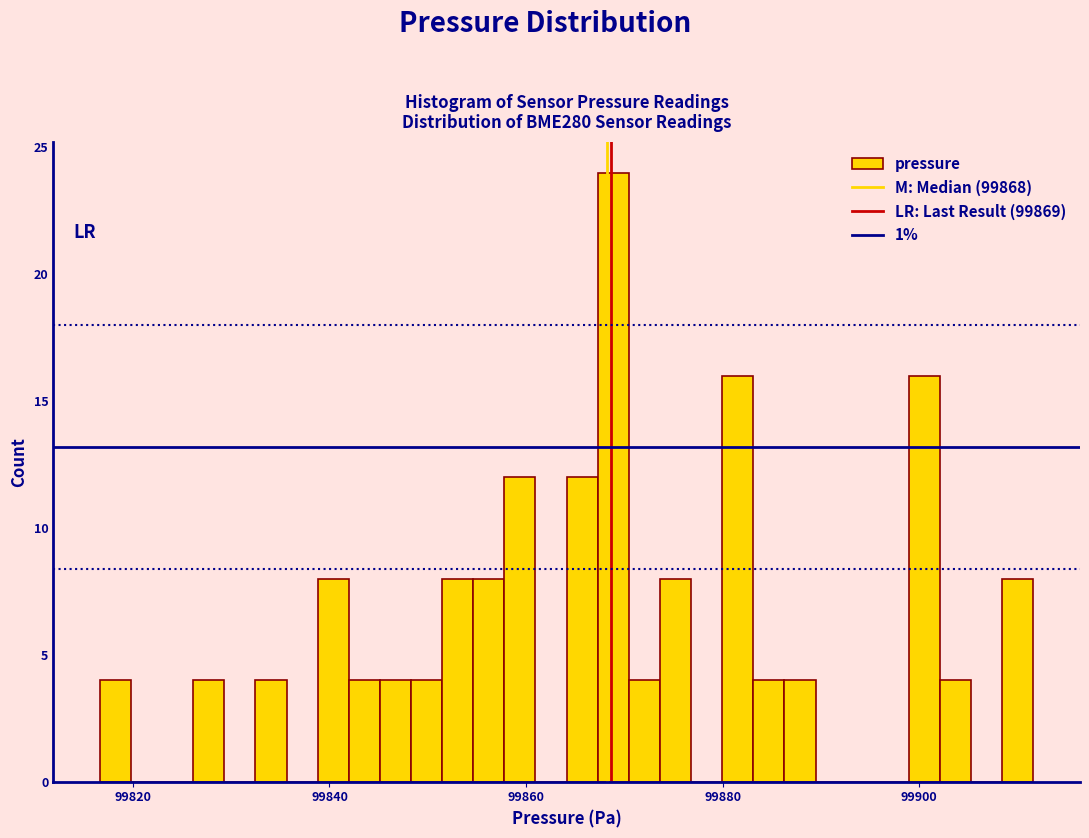

Read against the x-axis, roughly where is the centre of the tallest bar?

99868